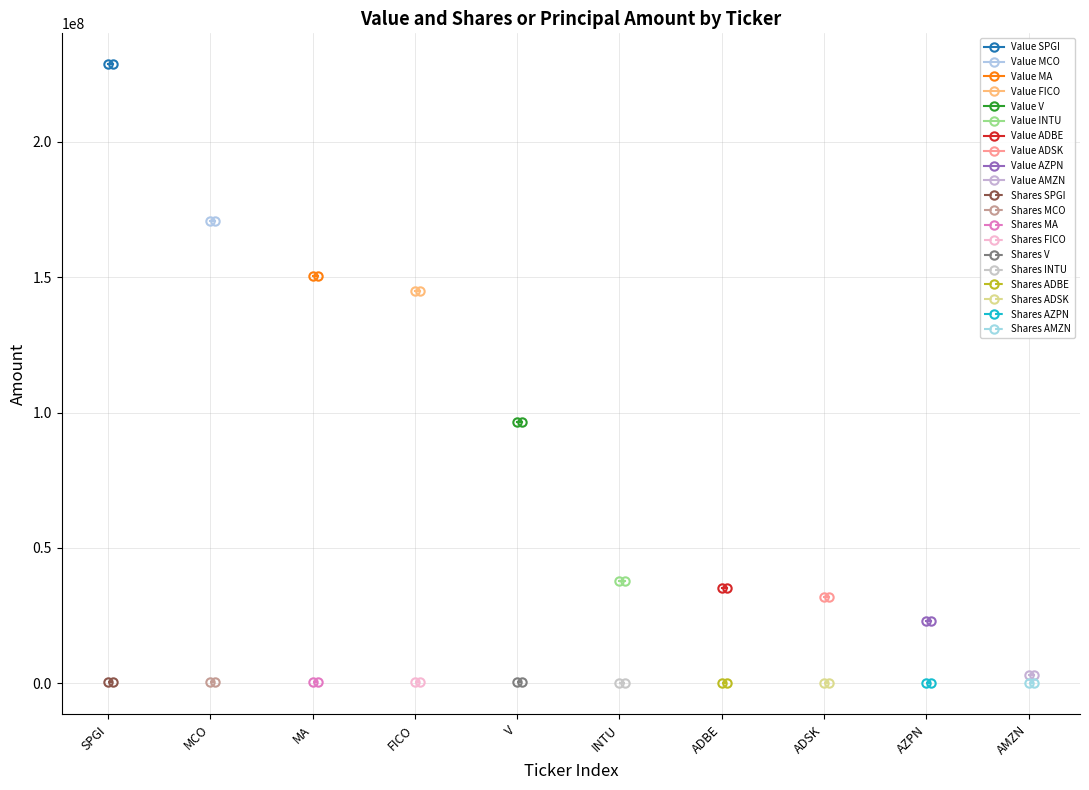

What is the label of the 2nd point from the right?

AZPN